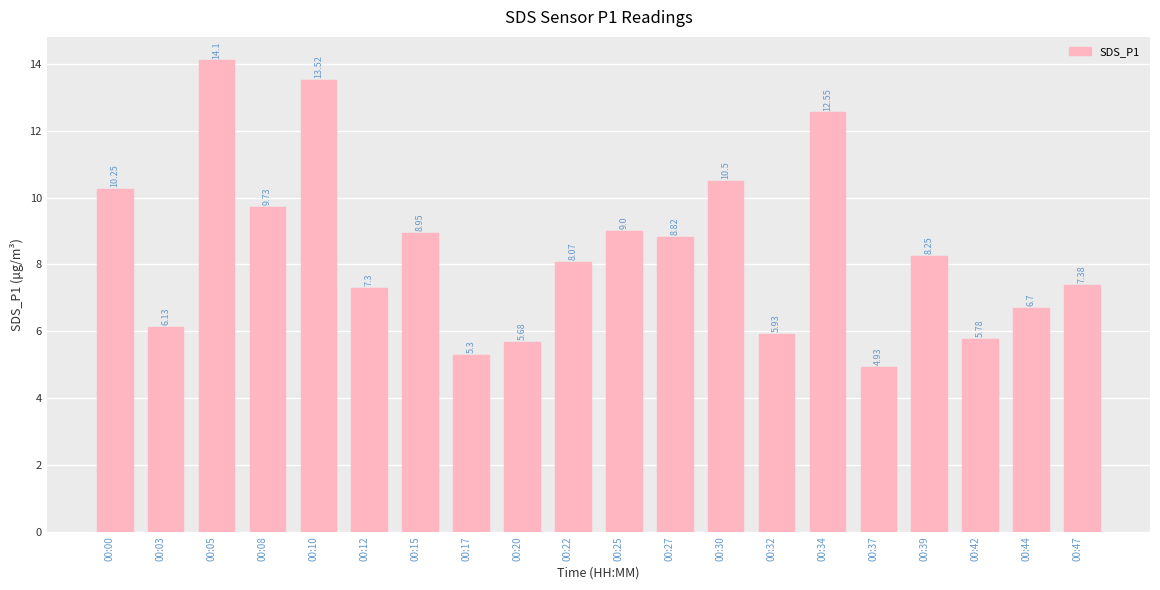

Are the bars horizontal?

No